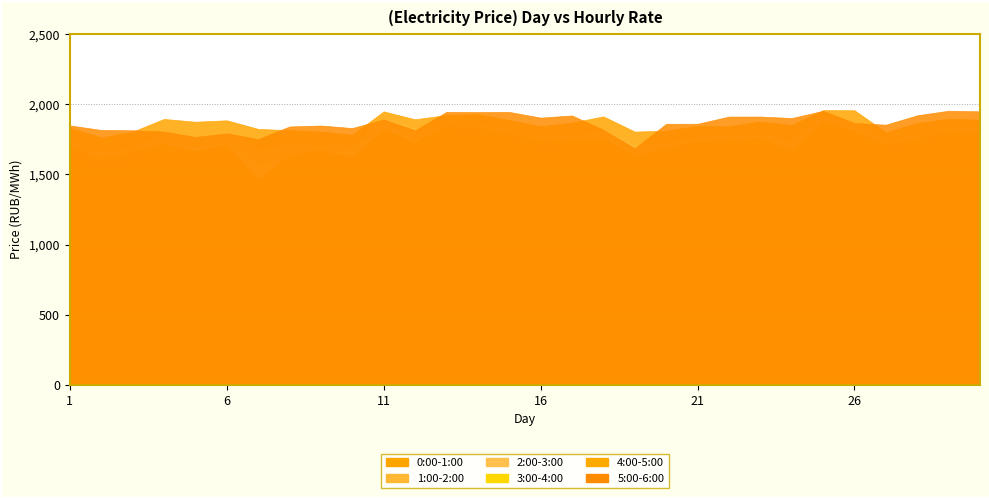

What is the sum of the 3:00-4:00 values at 3 and 4?

3232.3